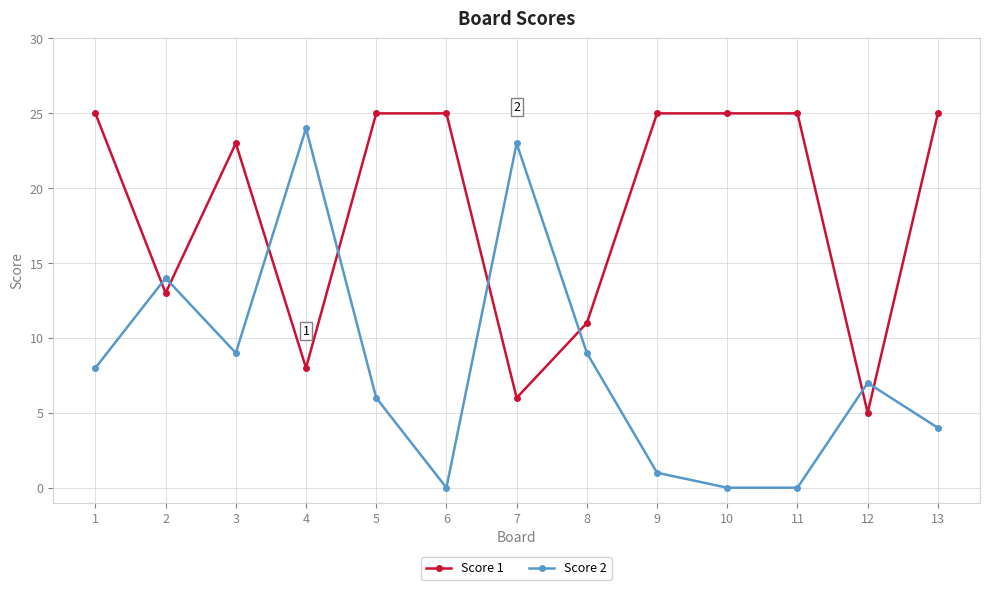

List the series in order of their overall mean, highest first.

Score 1, Score 2